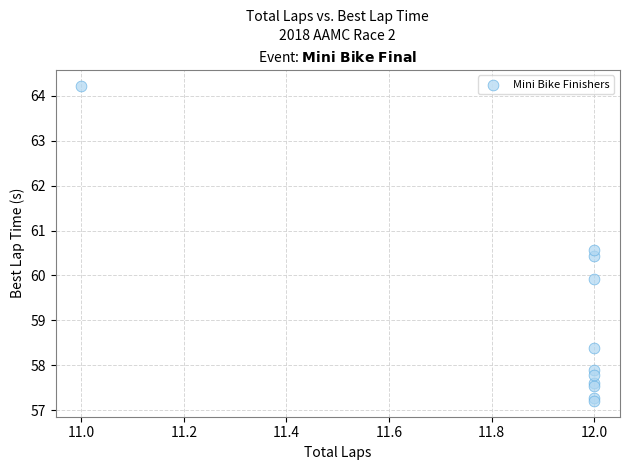

What Y value in the scatter plot is closest to 60?

59.9